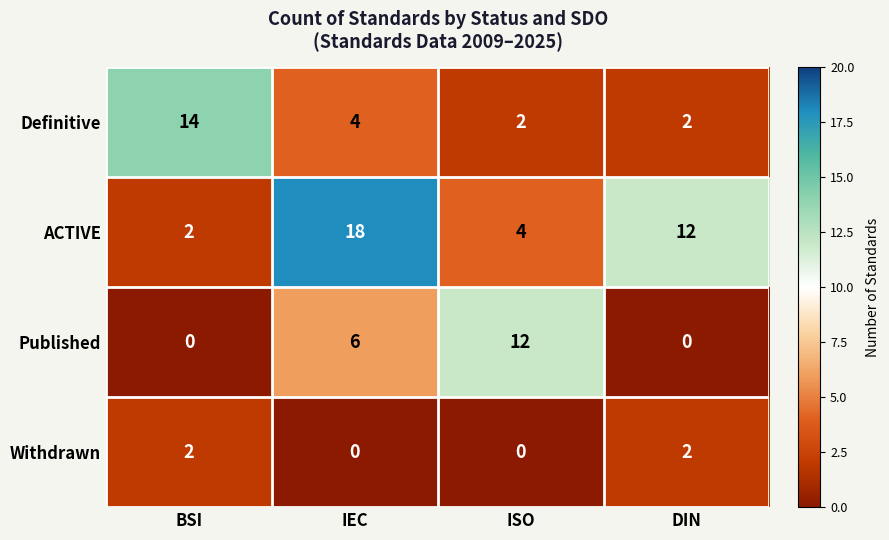

Rank the series by their maximum value, from lowest to highest.

Withdrawn, Published, Definitive, ACTIVE